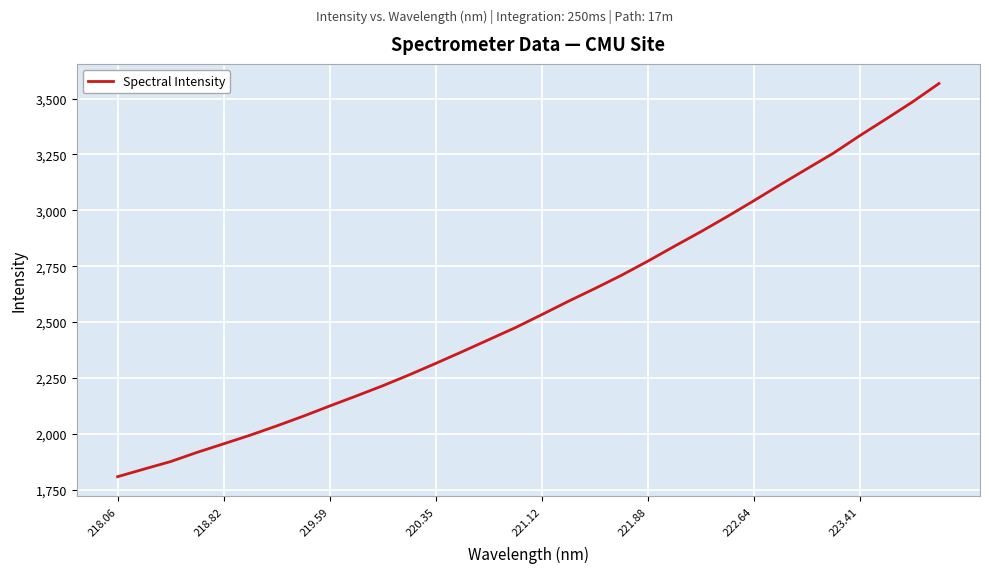

What is the average value?

2569.4